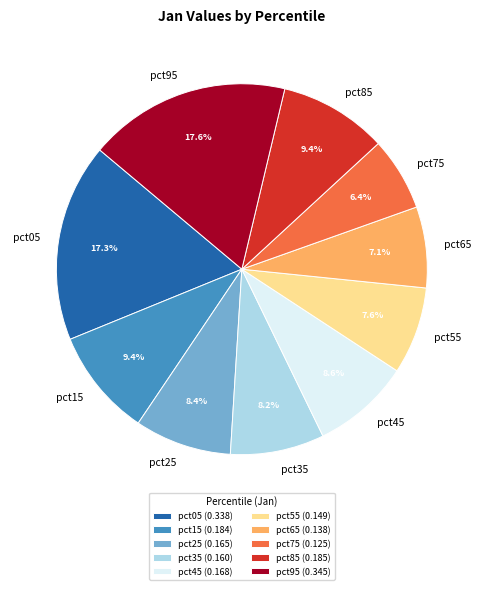

What percentage is the pct15 slice, to the nearest percent?

9%